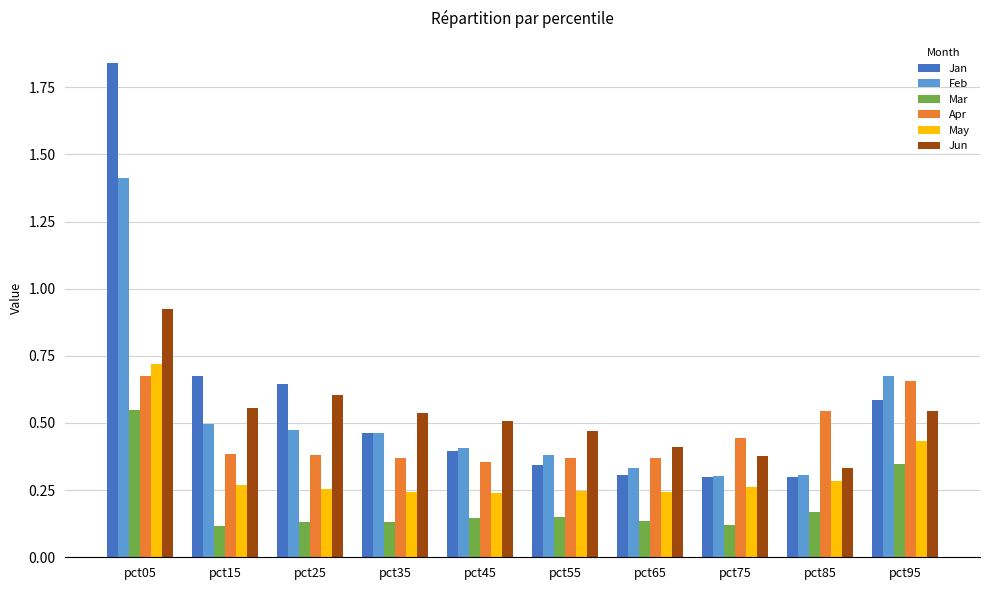

At which label does Mar reach its peak?

pct05